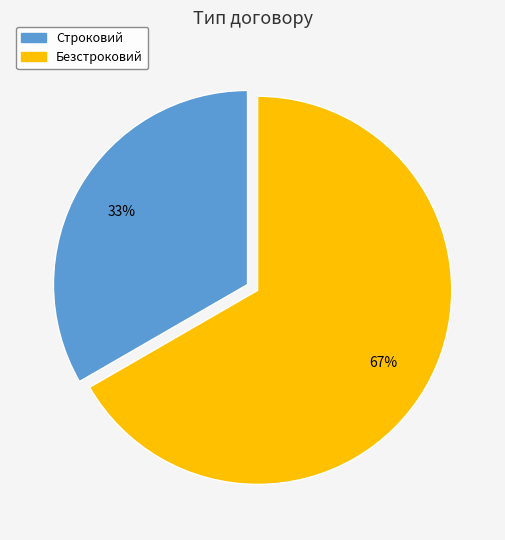

What is the smallest slice in the pie chart?

Строковий